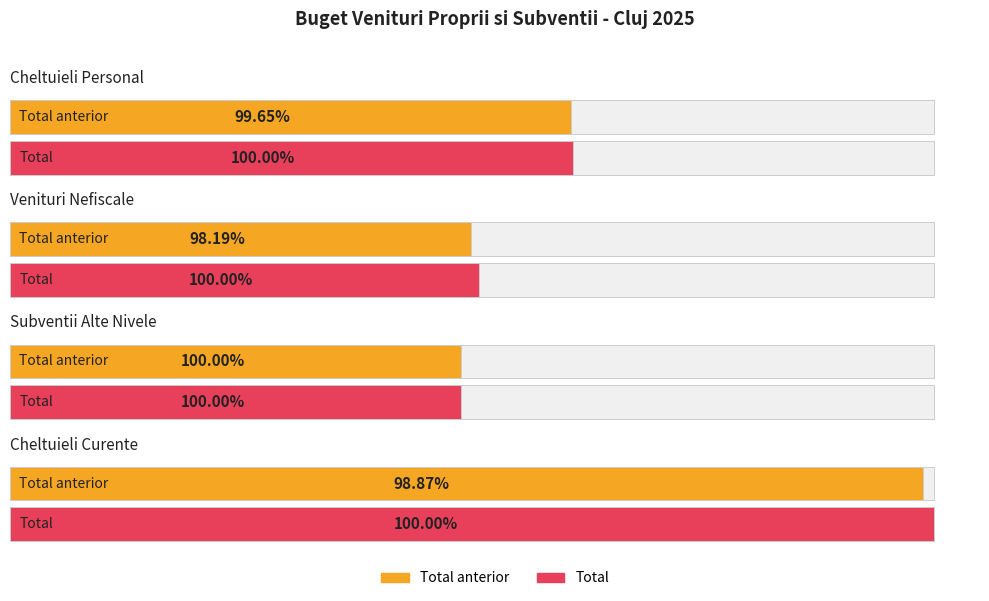

At how many categories does at least one series exceed 202729795?

1